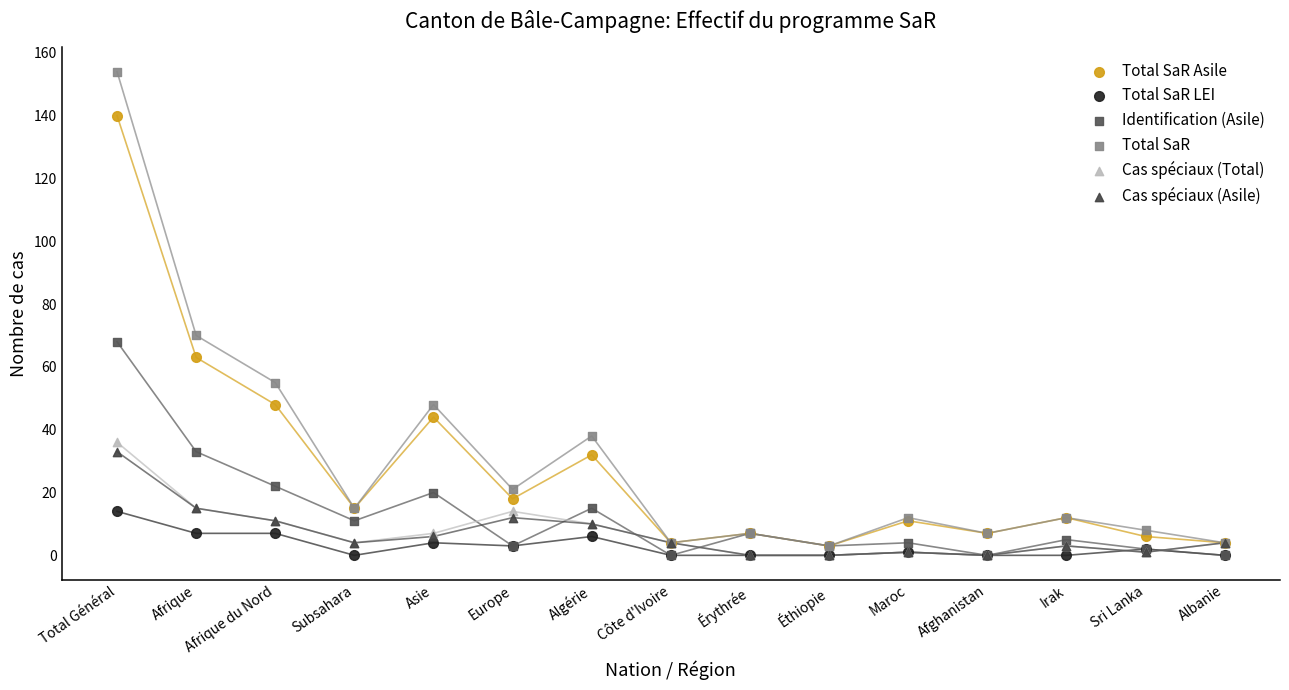

Which series contains the highest Y value?

Total SaR